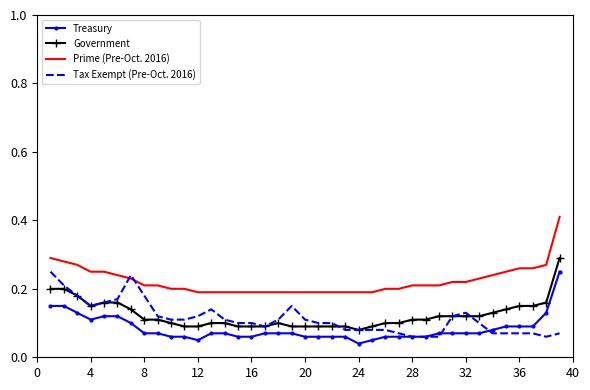

Which series has the largest total across all categories?

Prime (Pre-Oct. 2016)